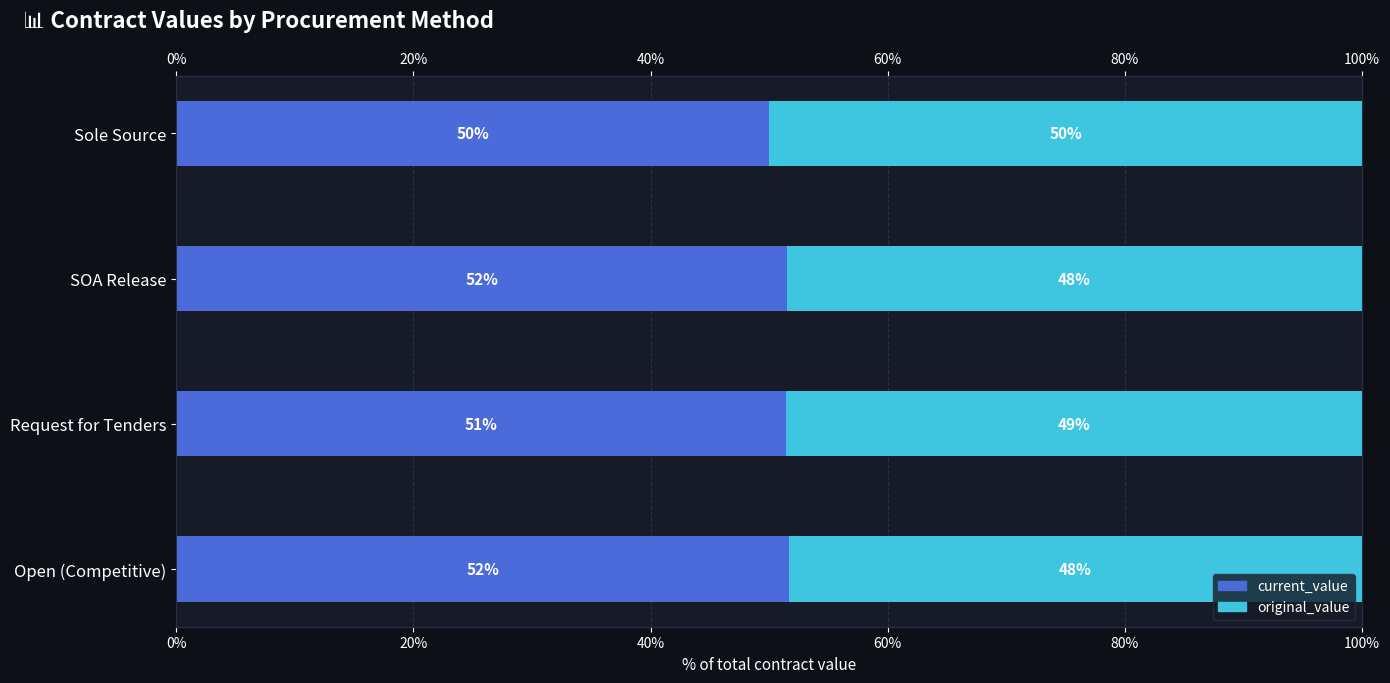

Count the number of categories in the chart.

4